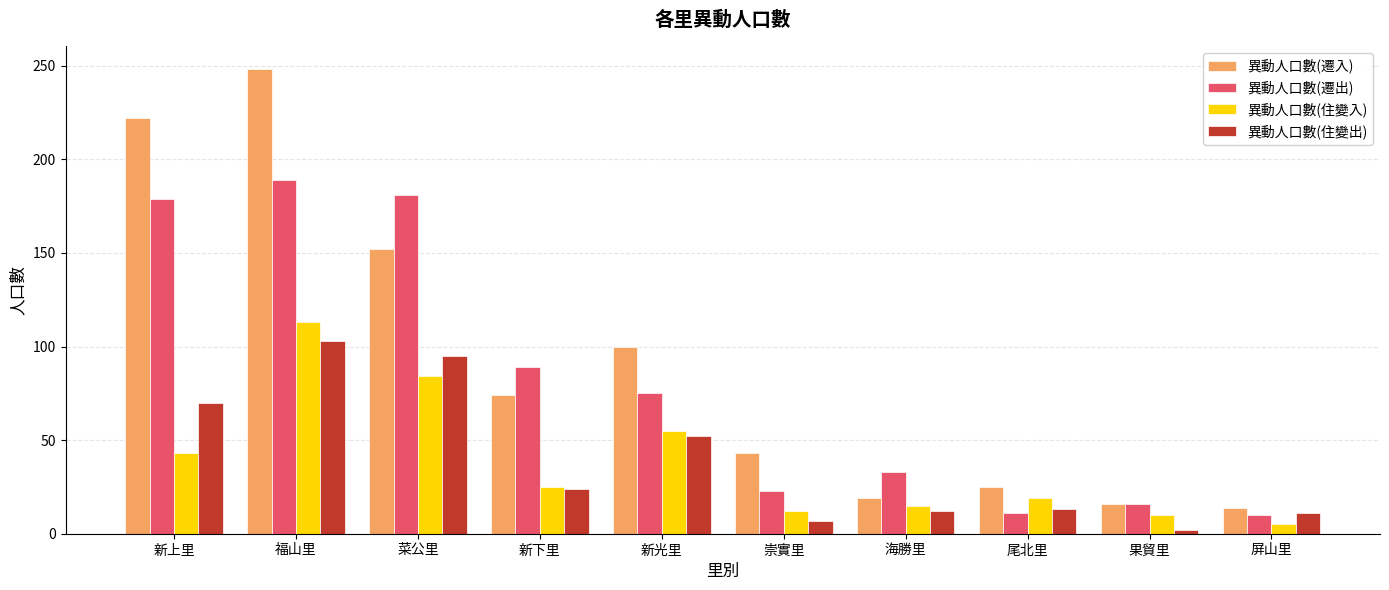

What is the label of the 1st bar from the right?

屏山里